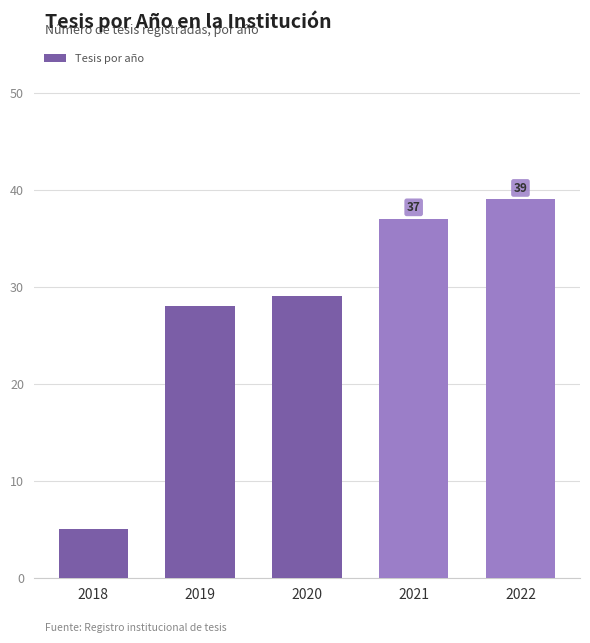

Rank the categories by value from highest to lowest.

2022, 2021, 2020, 2019, 2018